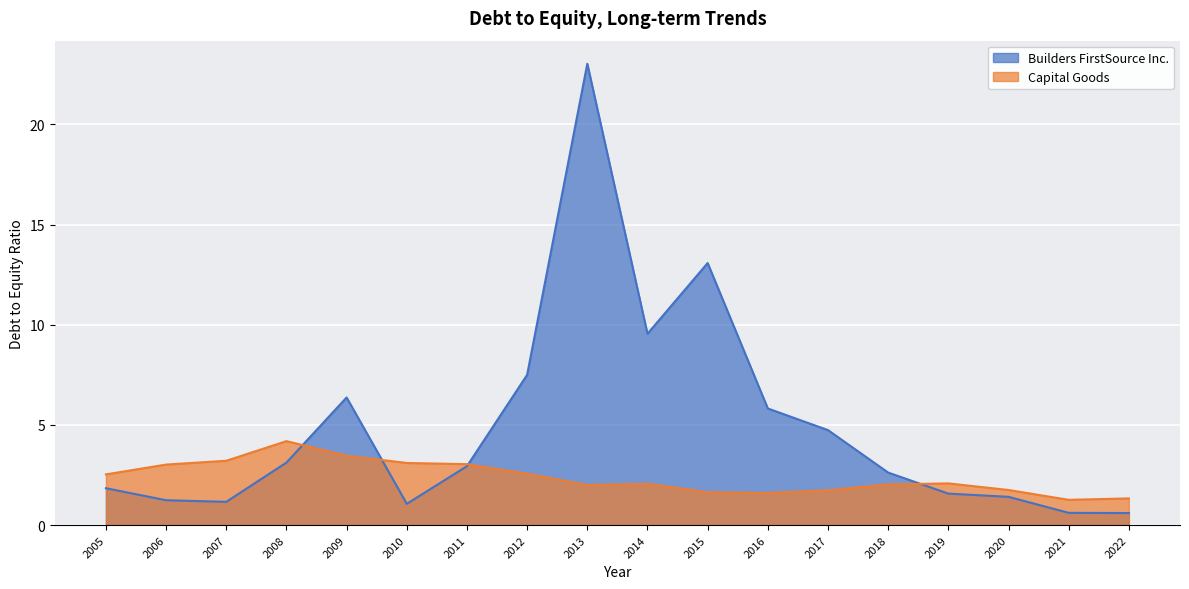

Which series has the widest spread of values?

Builders FirstSource Inc.